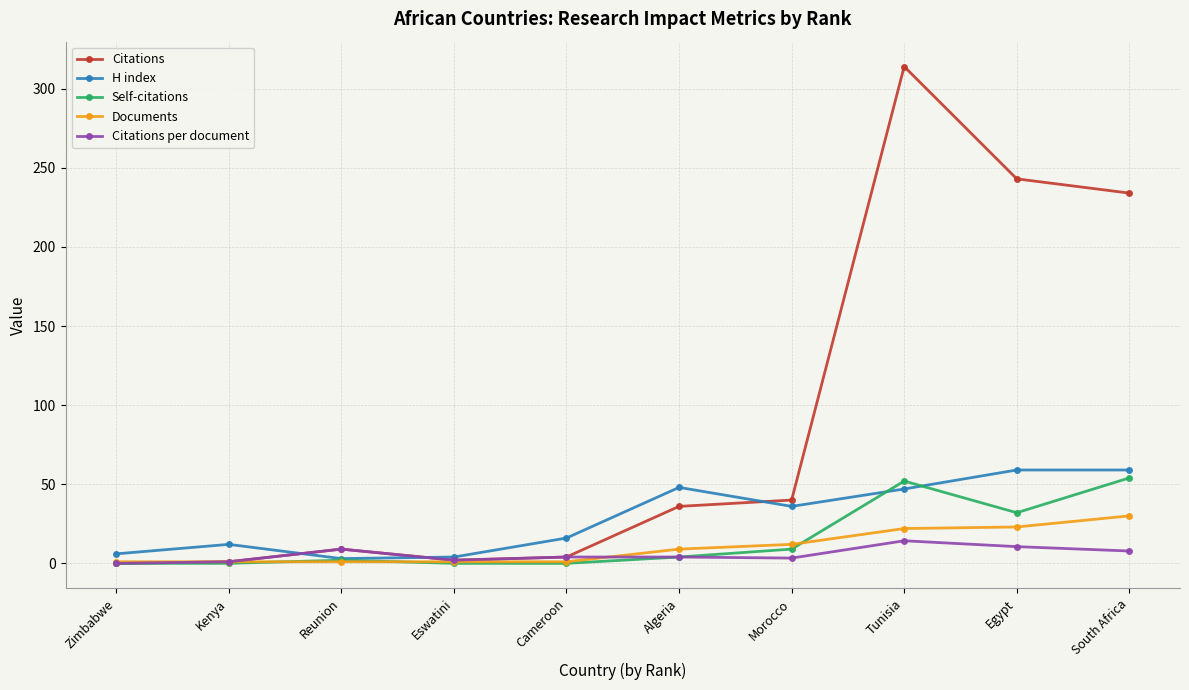

Reading left to right, what are all the values shown in this chart?

Citations: 0.0	1.0	9.0	2.0	4.0	36.0	40.0	314.0	243.0	234.0
H index: 6.0	12.0	3.0	4.0	16.0	48.0	36.0	47.0	59.0	59.0
Self-citations: 0.0	0.0	2.0	0.0	0.0	4.0	9.0	52.0	32.0	54.0
Documents: 1.0	1.0	1.0	1.0	1.0	9.0	12.0	22.0	23.0	30.0
Citations per document: 0.0	1.0	9.0	2.0	4.0	4.0	3.3	14.3	10.6	7.8